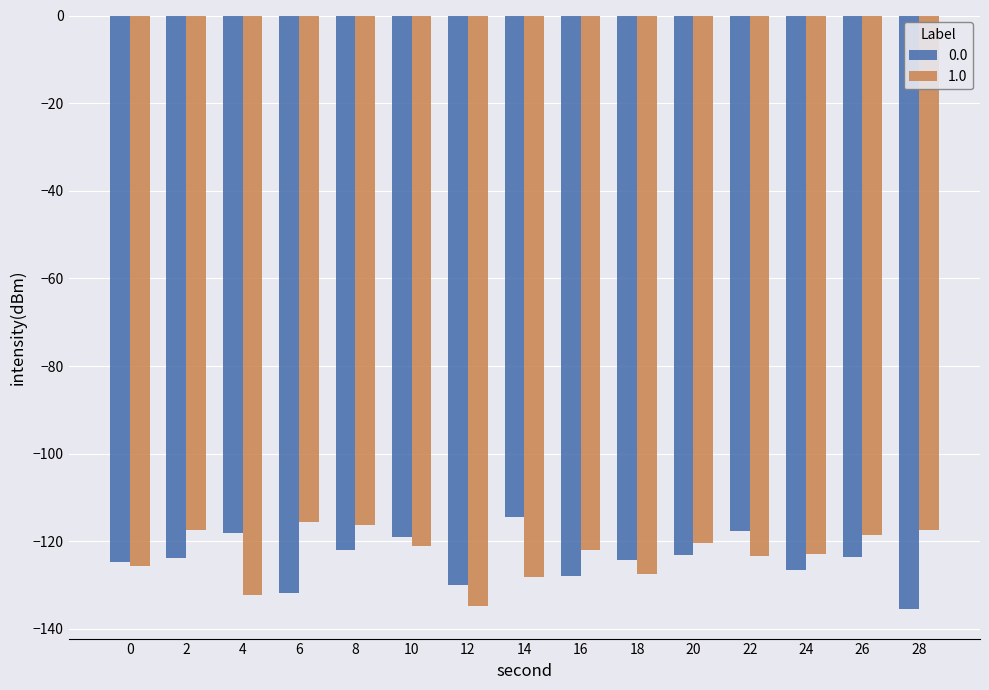

What is the difference between the maximum and second lowest values in the 1.0 series?

16.6